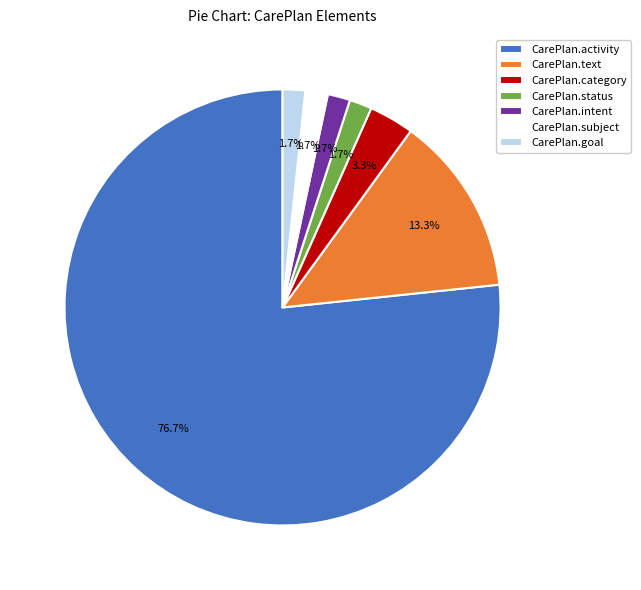

How many slices are in this pie chart?

7